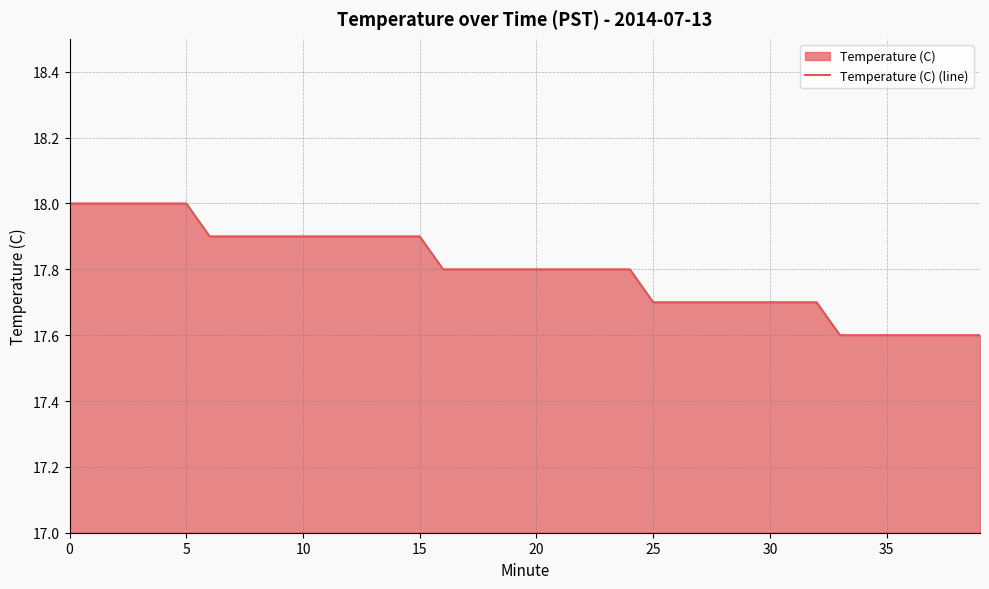

Reading right to left, extract all data points from this chart.

17.6	17.6	17.6	17.6	17.6	17.6	17.6	17.7	17.7	17.7	17.7	17.7	17.7	17.7	17.7	17.8	17.8	17.8	17.8	17.8	17.8	17.8	17.8	17.8	17.9	17.9	17.9	17.9	17.9	17.9	17.9	17.9	17.9	17.9	18.0	18.0	18.0	18.0	18.0	18.0